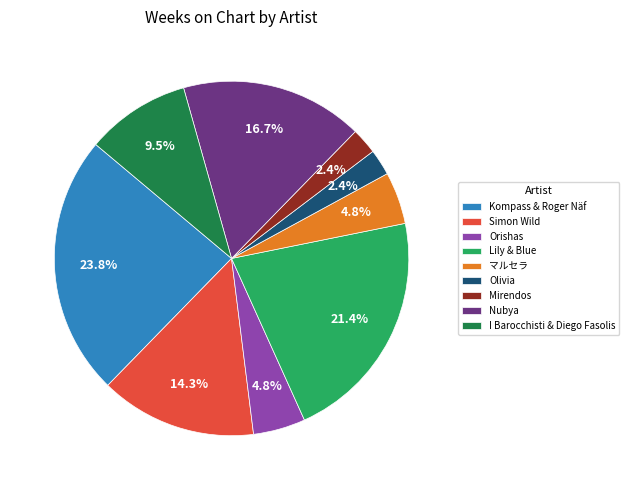

Is there any slice that represents more than half of the pie?

No